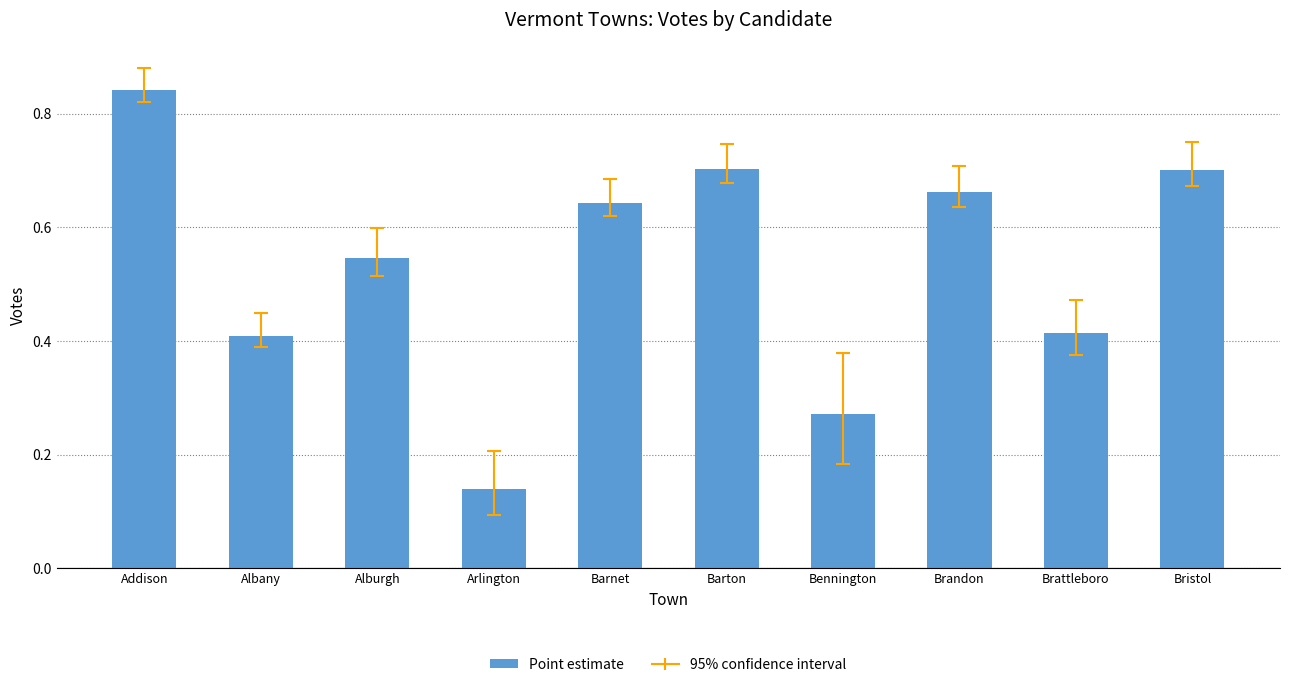

What is the label of the 3rd bar from the right?

Brandon